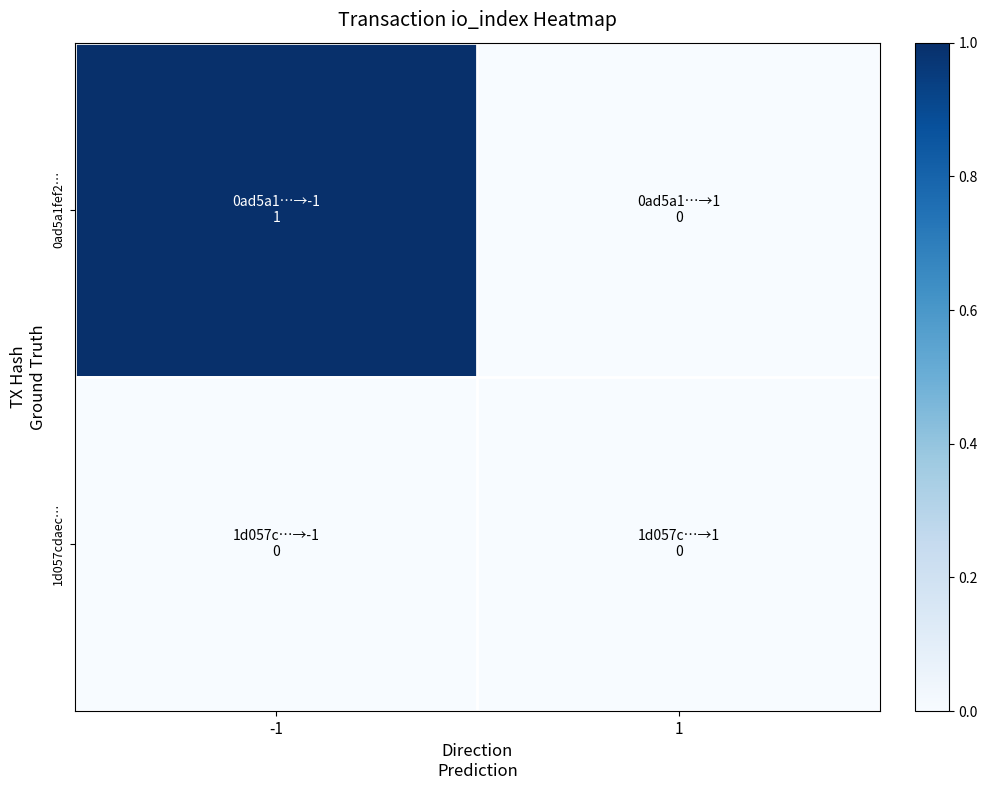

How many categories are shown in the chart?

2